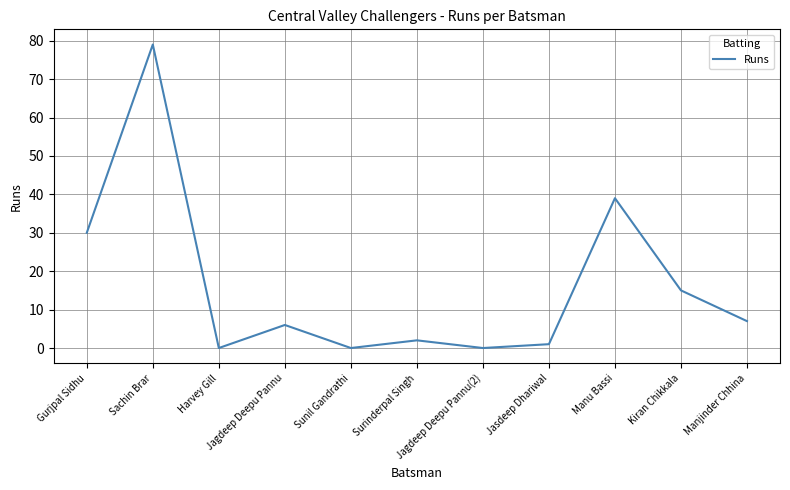

Reading right to left, transcribe all the data shown in this chart.

7	15	39	1	0	2	0	6	0	79	30